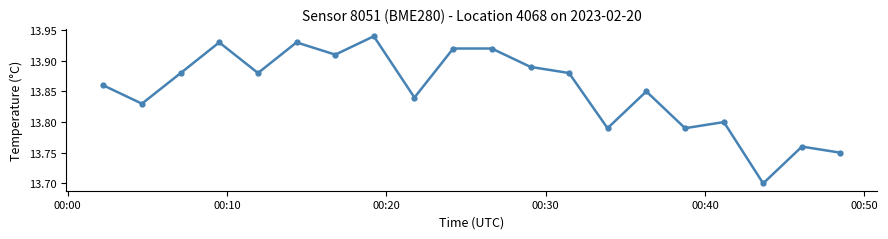

True or false: there are more than 2 points higher than both neighbors.

True